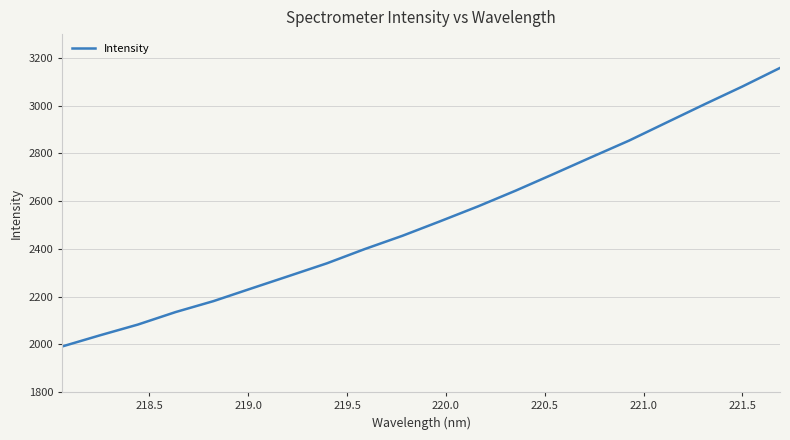

What is the minimum value shown in the chart?

1991.6